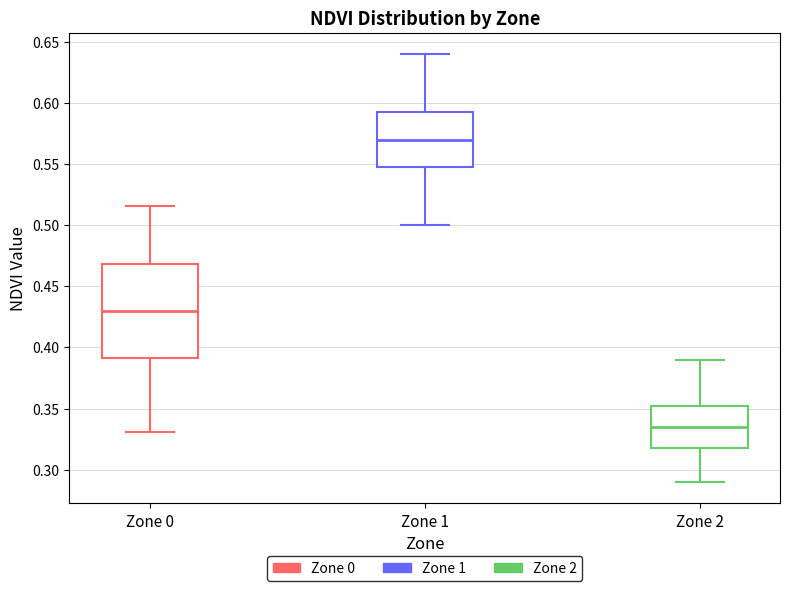

Which box has the lowest median line?

Zone 2